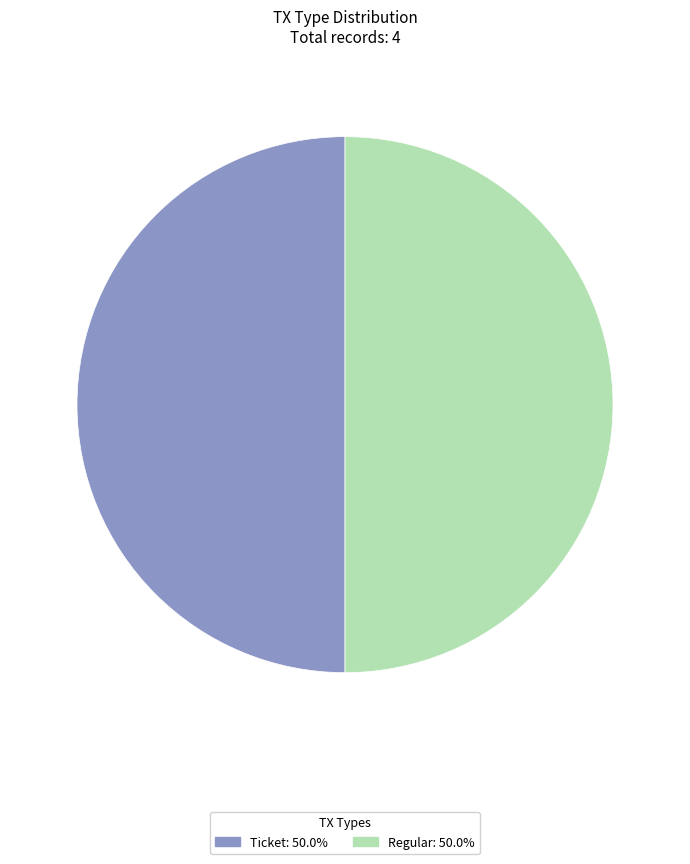

Count the number of slices in the pie.

2